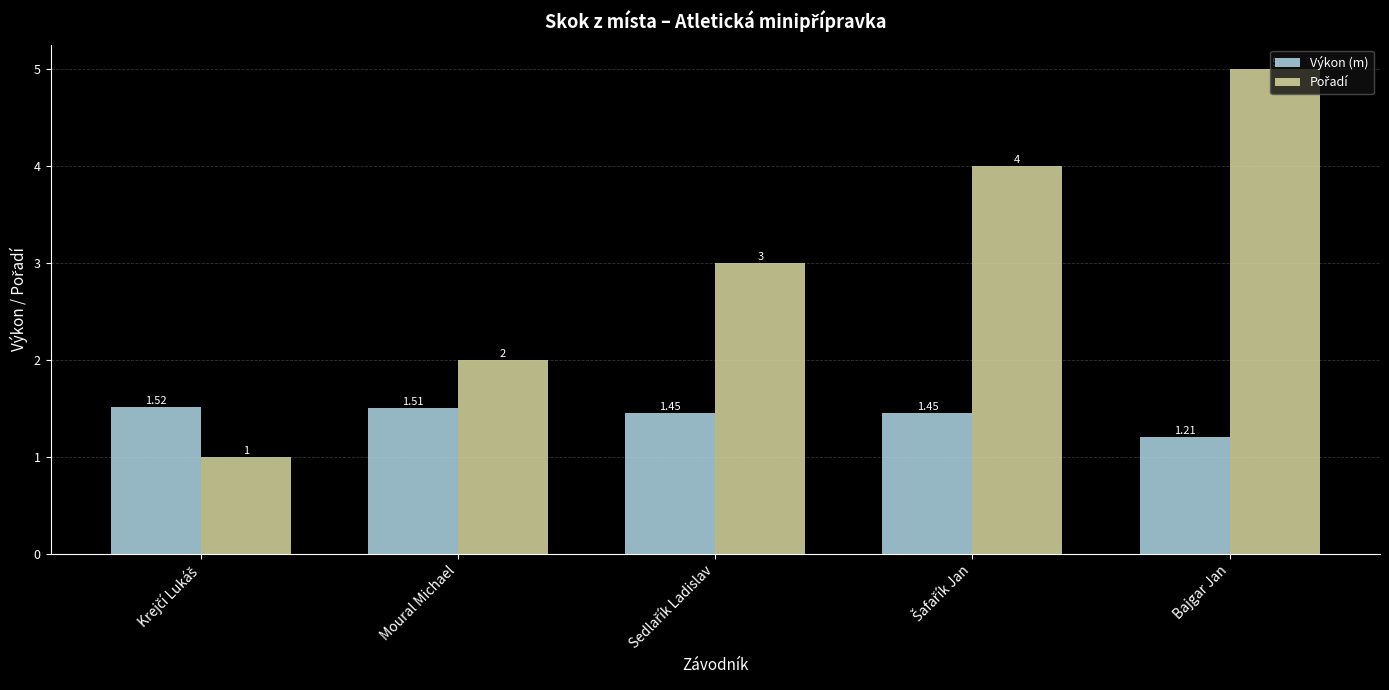

Are the bars grouped side by side (vs. stacked)?

Yes